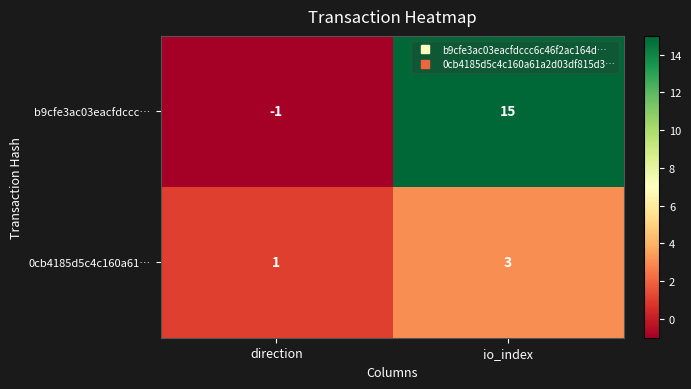

How many data points does each series have?

2